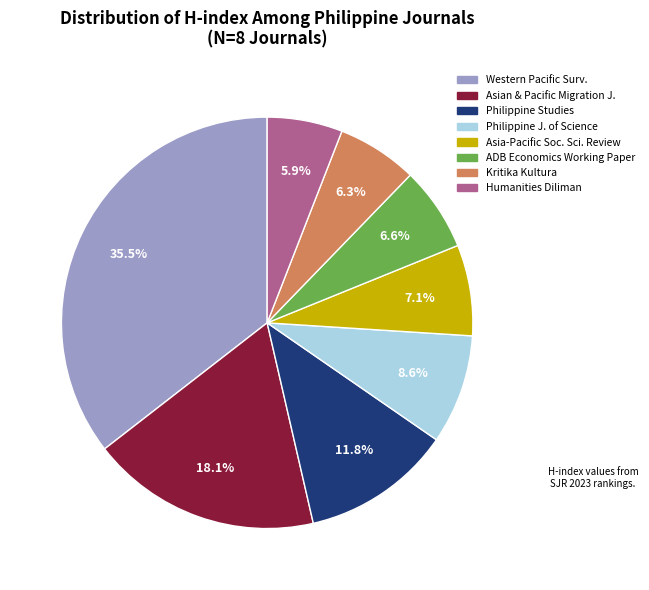

What is the total percentage of Philippine J. of Science and ADB Economics Working Paper?

15.2%